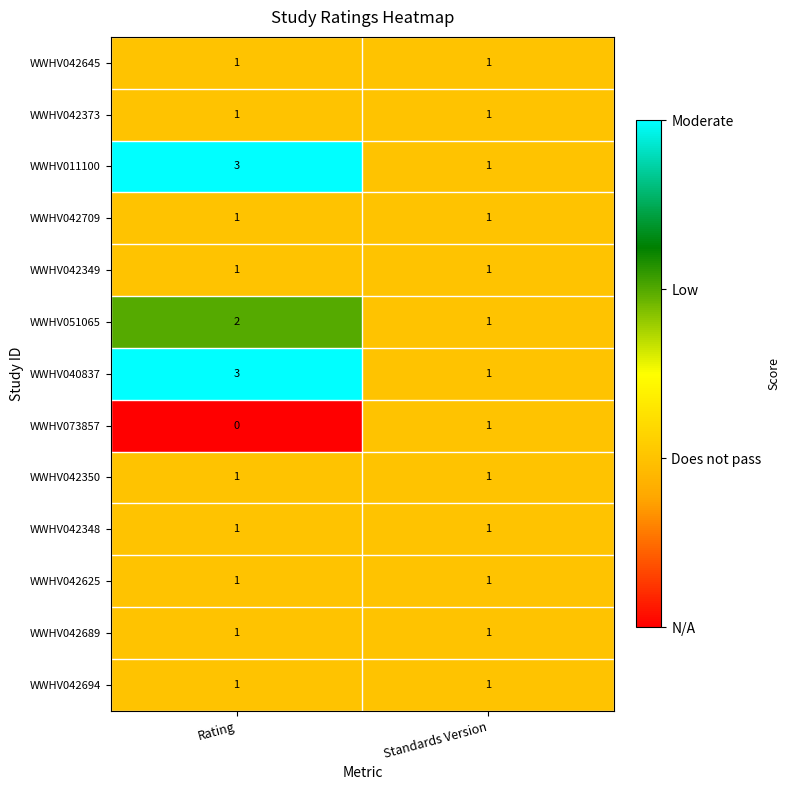

Count the number of data series in this chart.

13